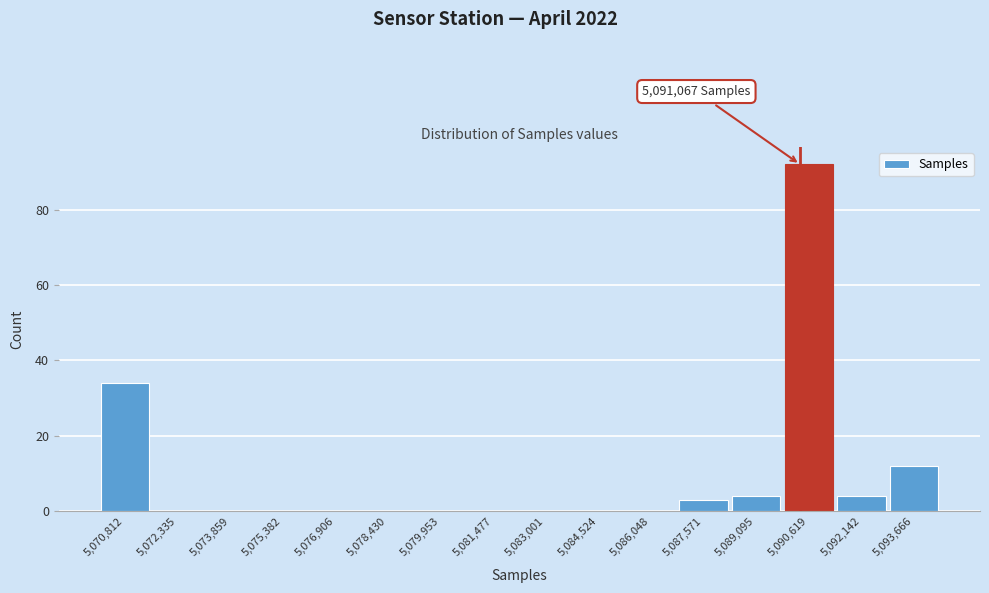

Reading left to right, transcribe all the data shown in this chart.

5,070,812=34	5,072,335=0	5,073,859=0	5,075,382=0	5,076,906=0	5,078,430=0	5,079,953=0	5,081,477=0	5,083,001=0	5,084,524=0	5,086,048=0	5,087,571=3	5,089,095=4	5,090,619=92	5,092,142=4	5,093,666=12